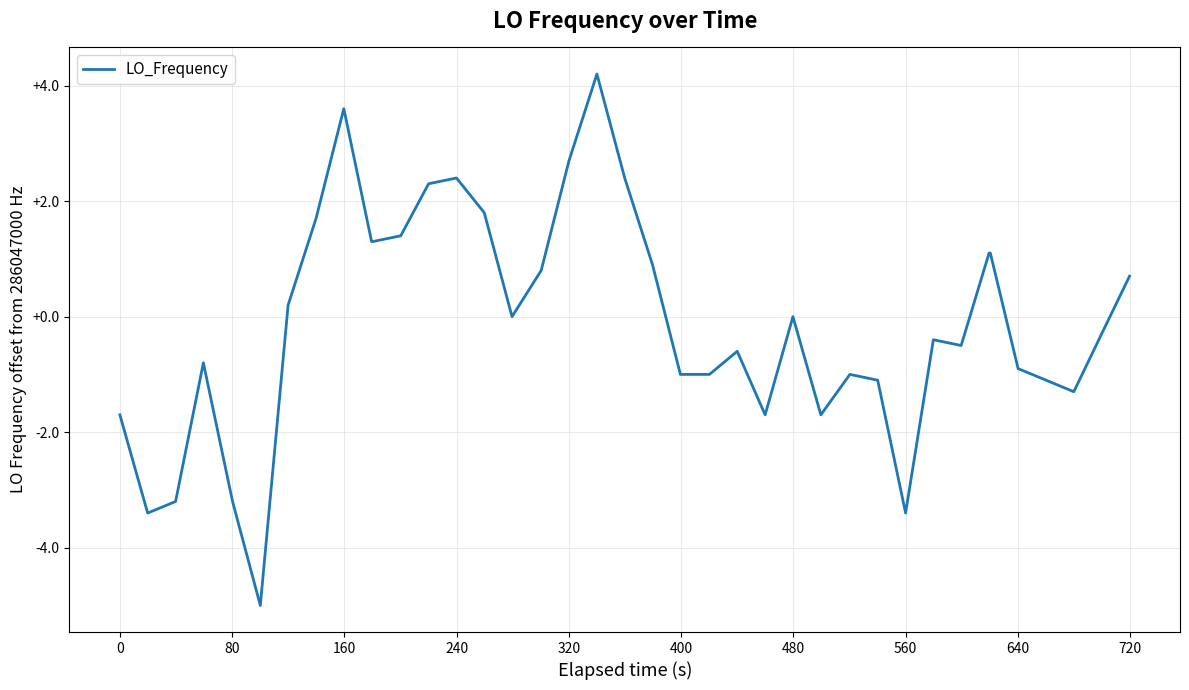

What is the smallest value displayed?

-5.0